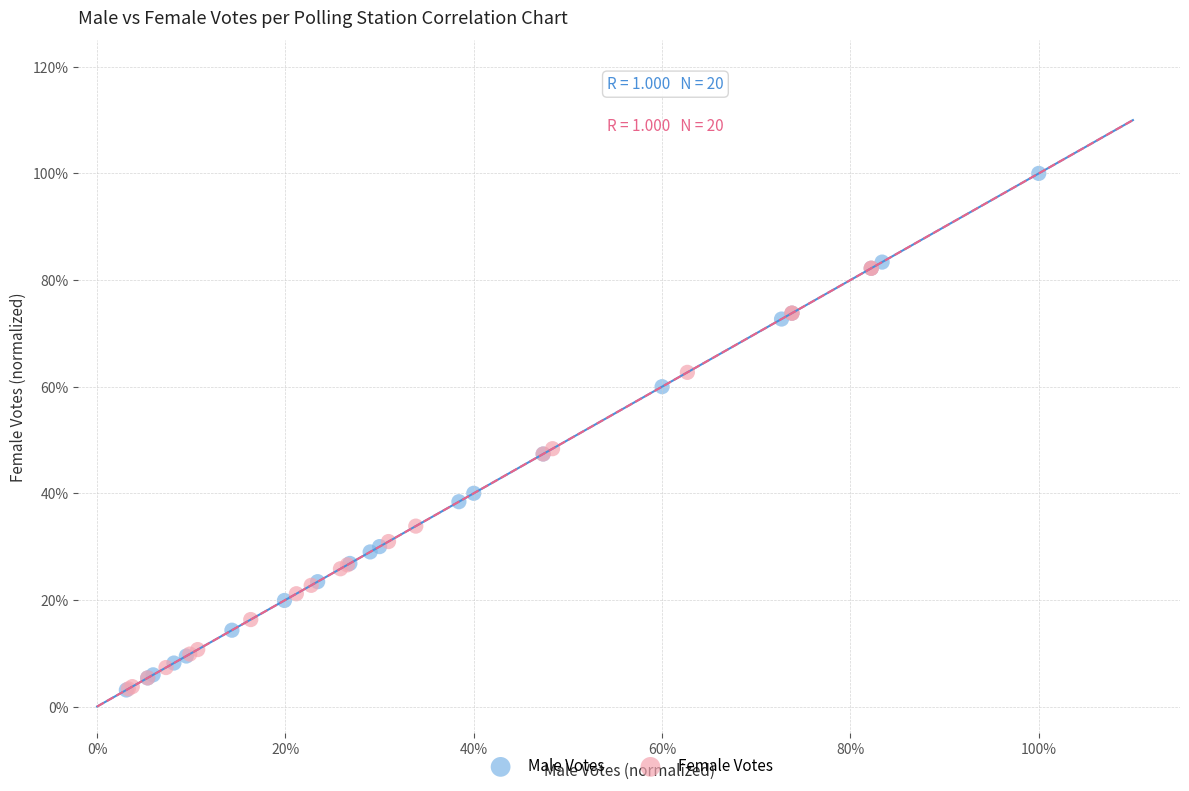

Which series reaches the maximum Y coordinate?

Male Votes